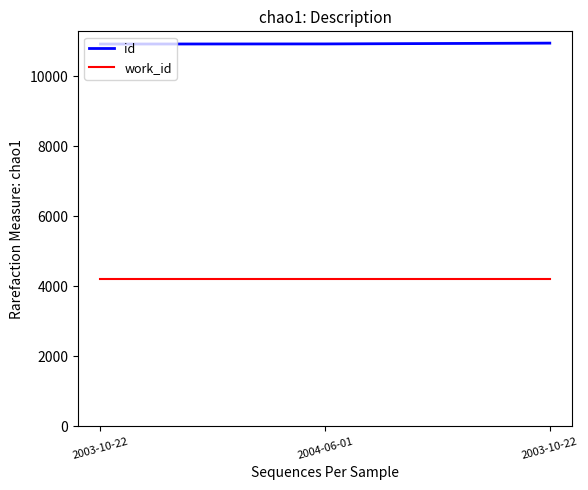

What is the difference between the maximum and minimum values in the id series?

26